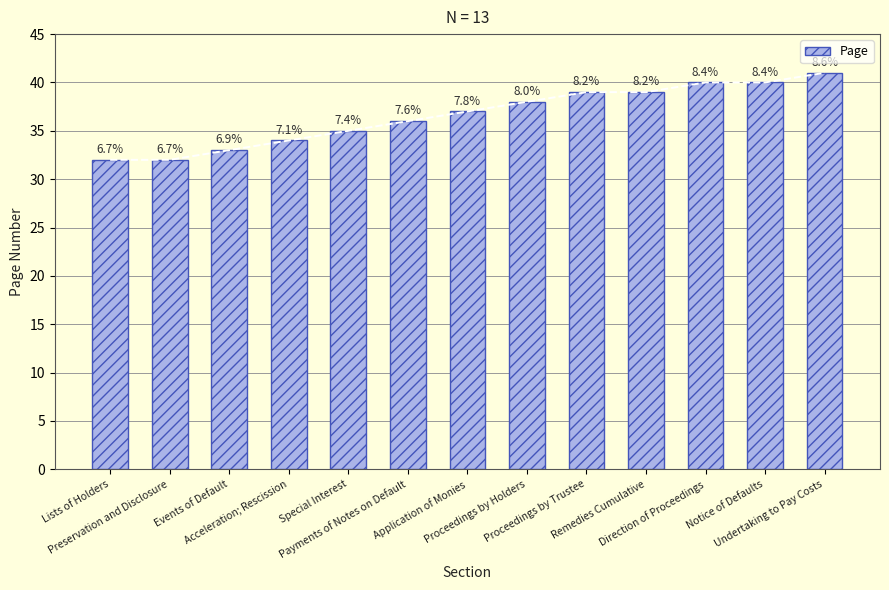

What is the greatest value displayed?

41